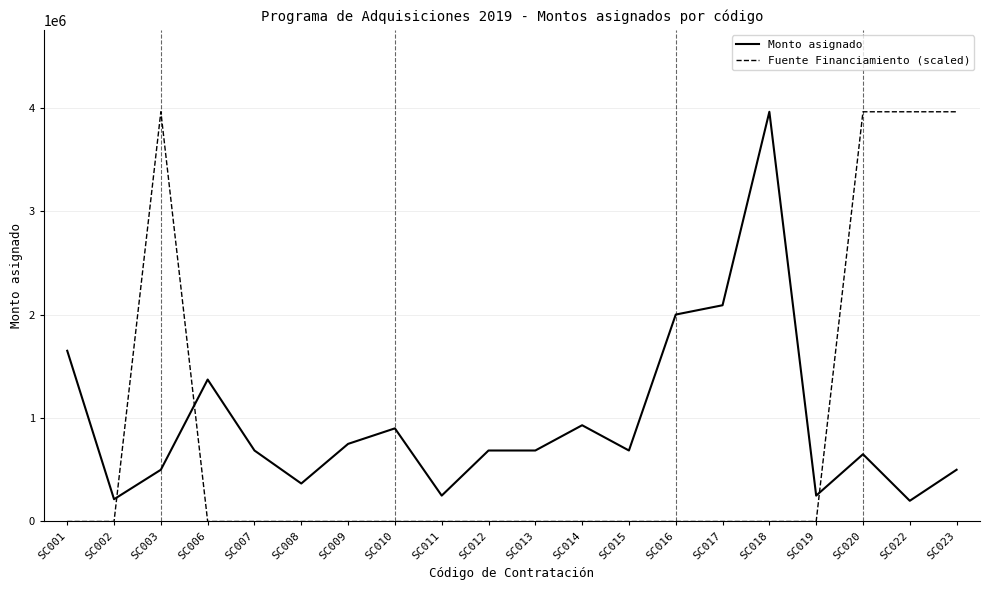

Rank the series at SC020 from lowest to highest value.

Monto asignado, Fuente Financiamiento (scaled)